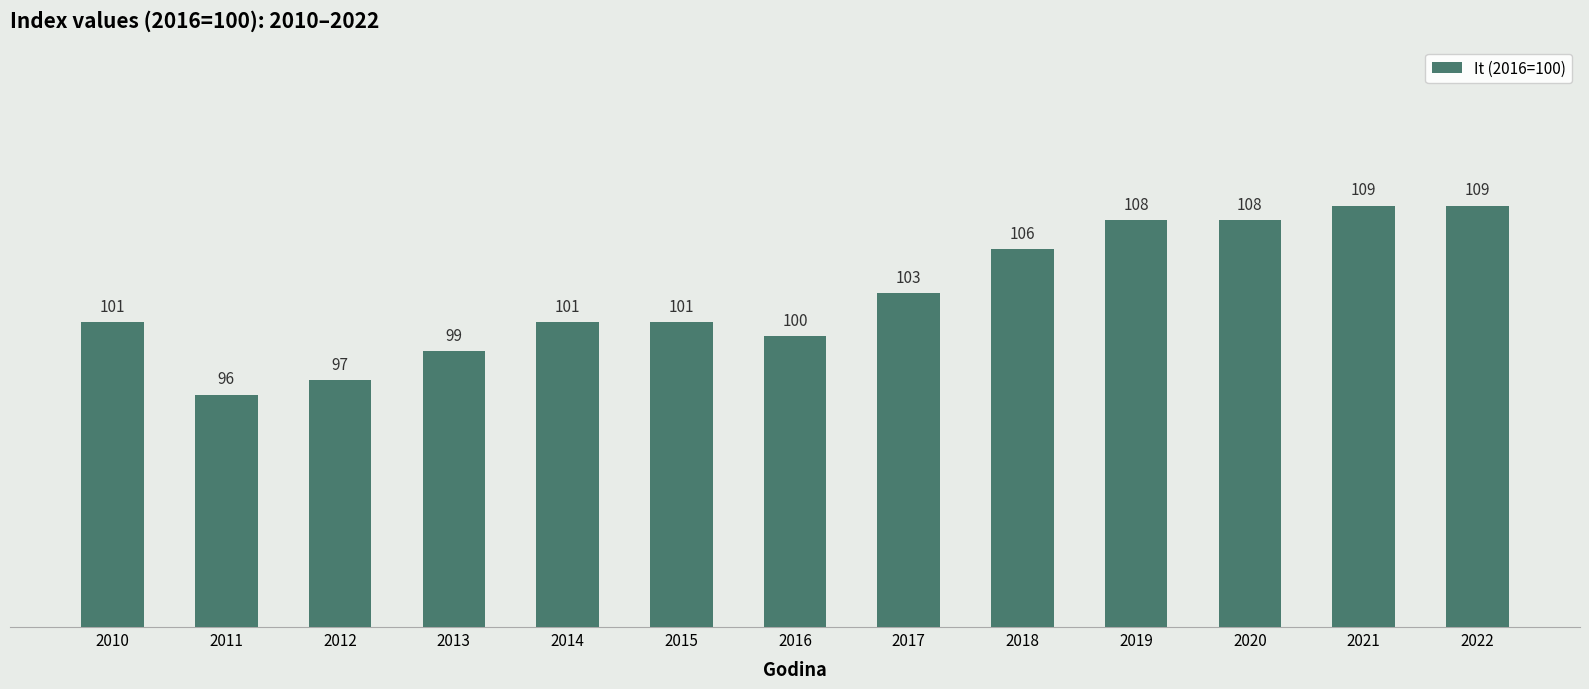

What is the approximate value at 2011, to the nearest 10?

100